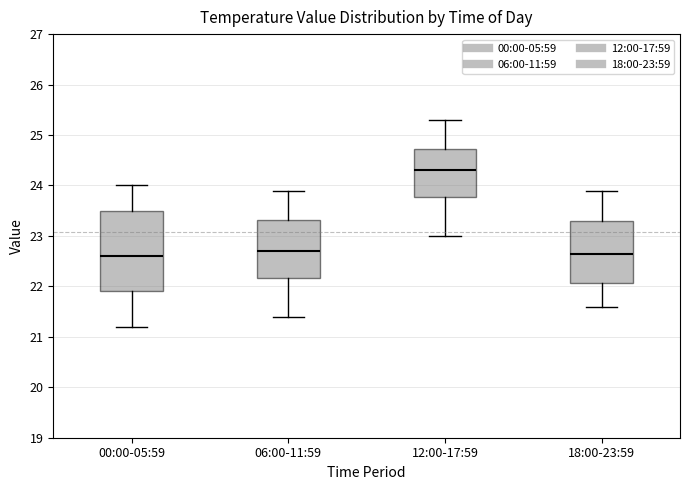

Comparing the boxes themselves (not the whiskers), which one is the tallest?

00:00-05:59